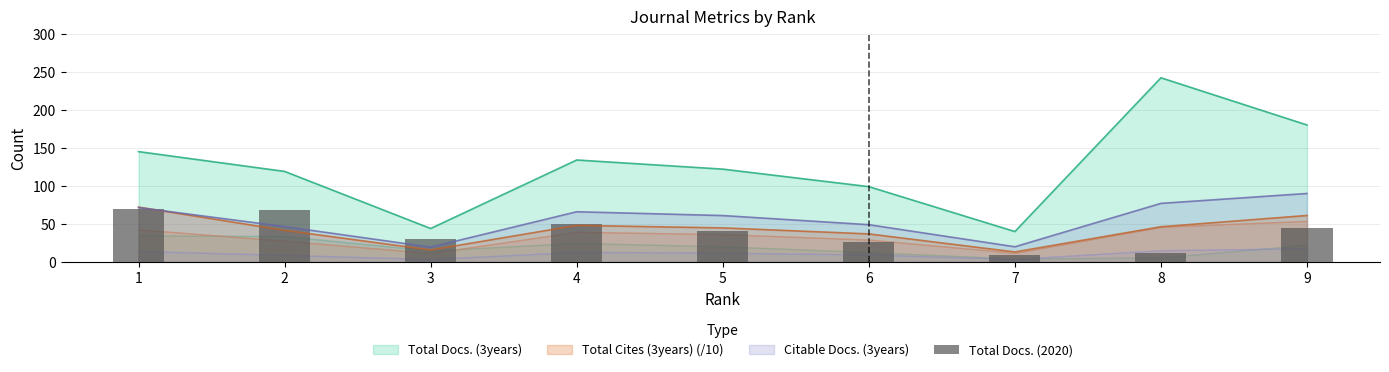

Rank the categories by value from lowest to highest.

7, 8, 6, 3, 5, 9, 4, 2, 1